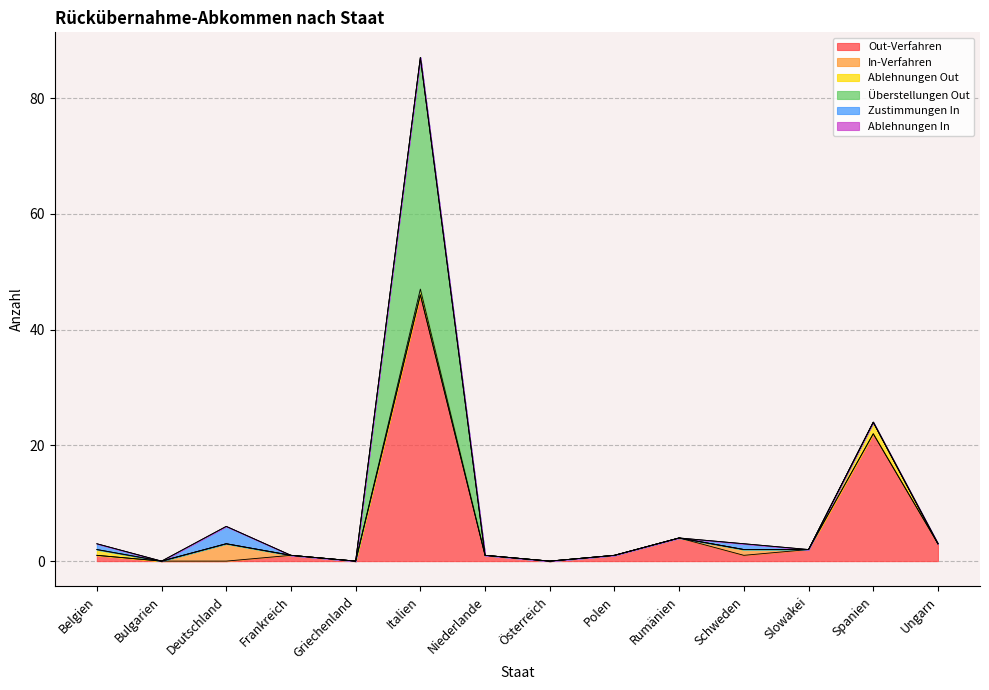

In Überstellungen Out, how many points are higher than both neighbors (excluding endpoints)?

1